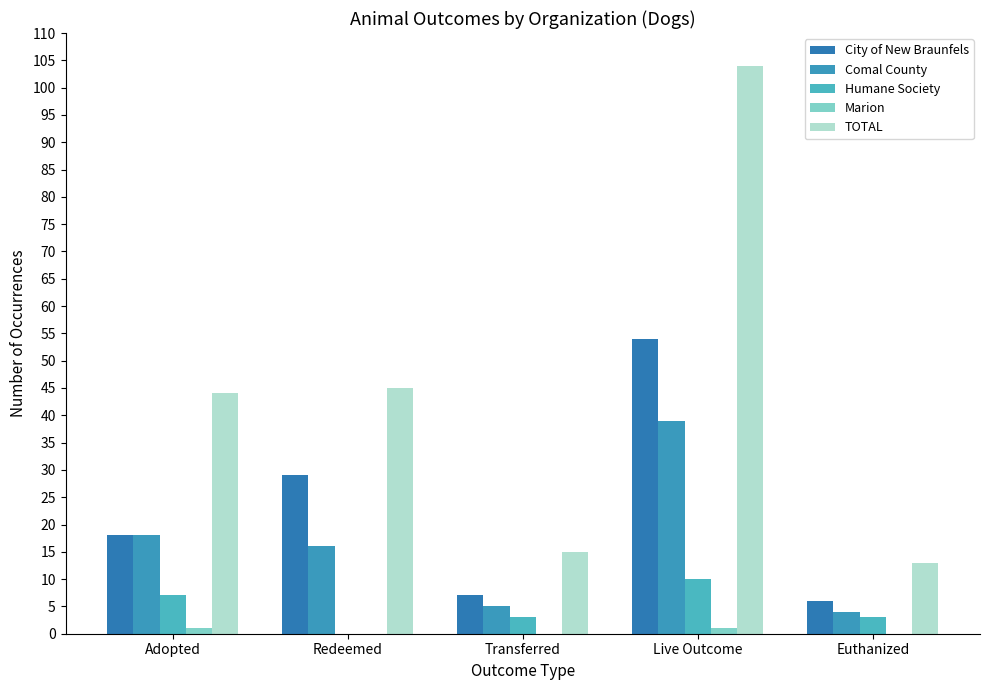

Reading right to left, transcribe all the data shown in this chart.

City of New Braunfels: Euthanized=6	Live Outcome=54	Transferred=7	Redeemed=29	Adopted=18
Comal County: Euthanized=4	Live Outcome=39	Transferred=5	Redeemed=16	Adopted=18
Humane Society: Euthanized=3	Live Outcome=10	Transferred=3	Redeemed=0	Adopted=7
Marion: Euthanized=0	Live Outcome=1	Transferred=0	Redeemed=0	Adopted=1
TOTAL: Euthanized=13	Live Outcome=104	Transferred=15	Redeemed=45	Adopted=44